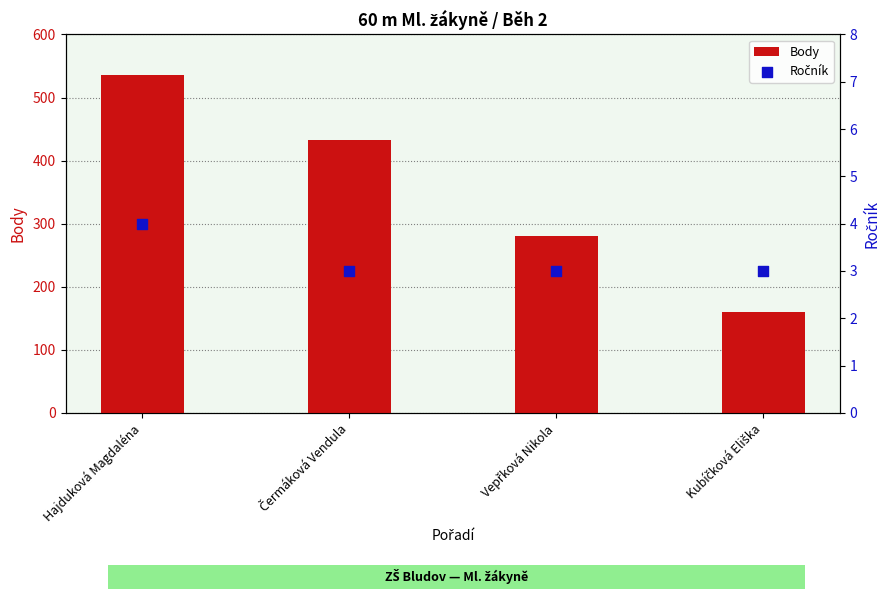

Which series contains the lowest Y value?

Ročník